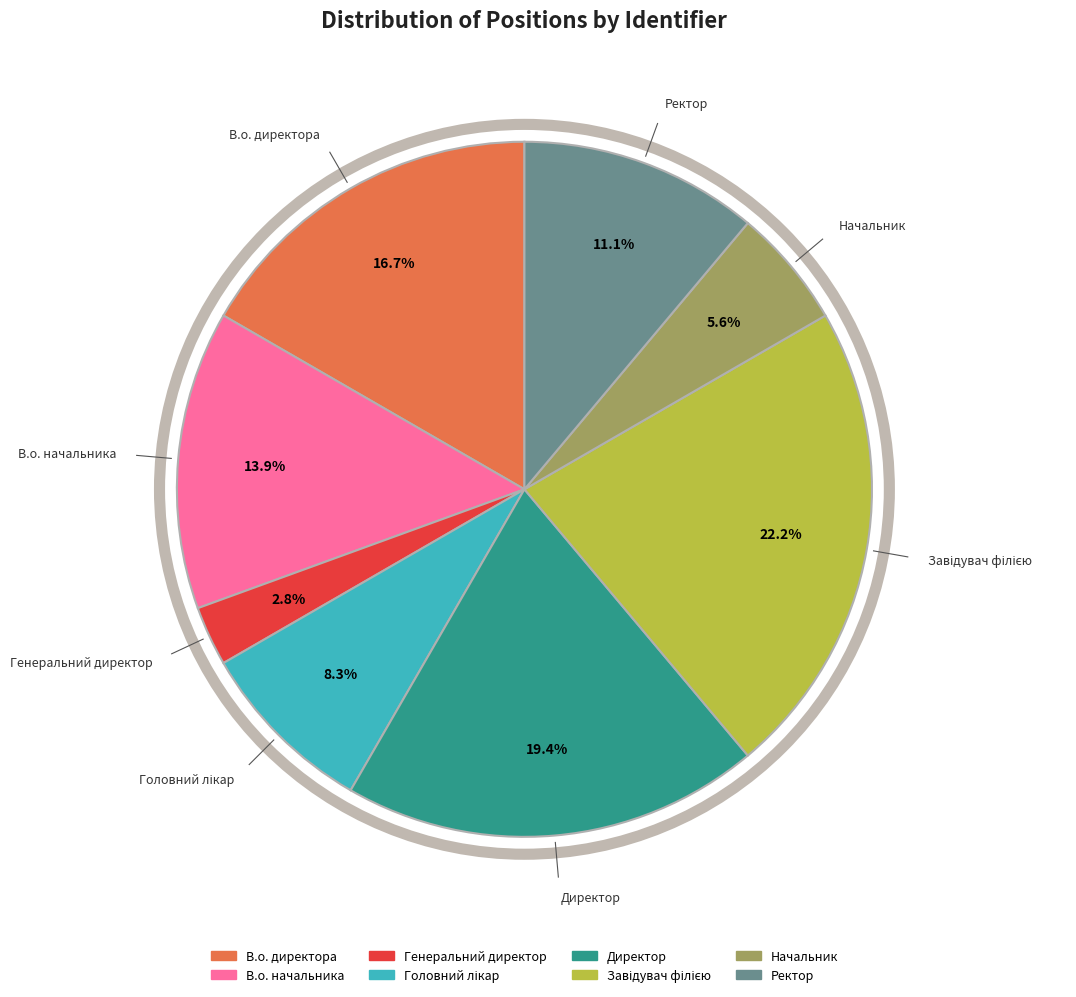

To the nearest percent, what portion does В.о. директора represent?

17%